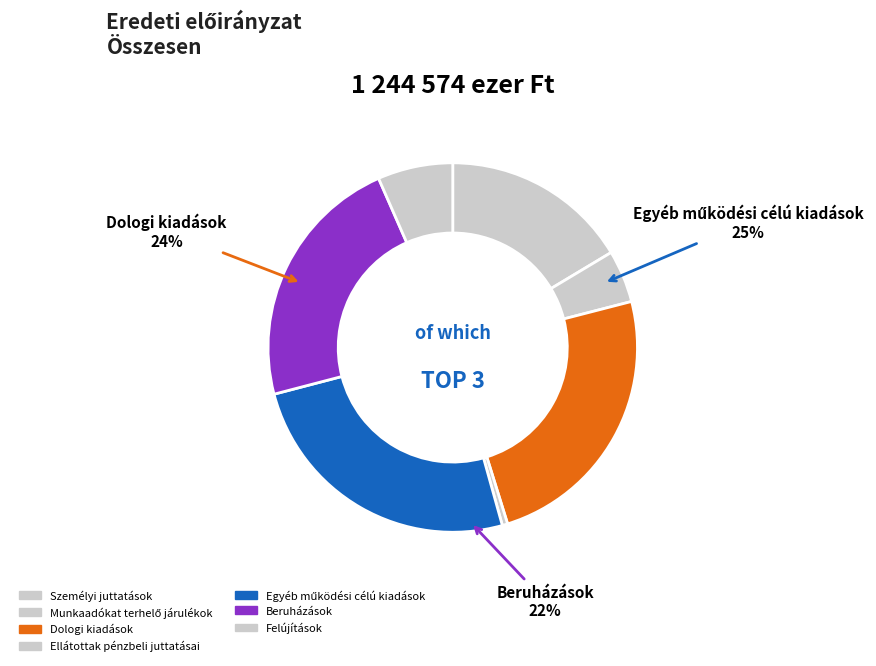

To the nearest percent, what portion does Személyi juttatások represent?

16%